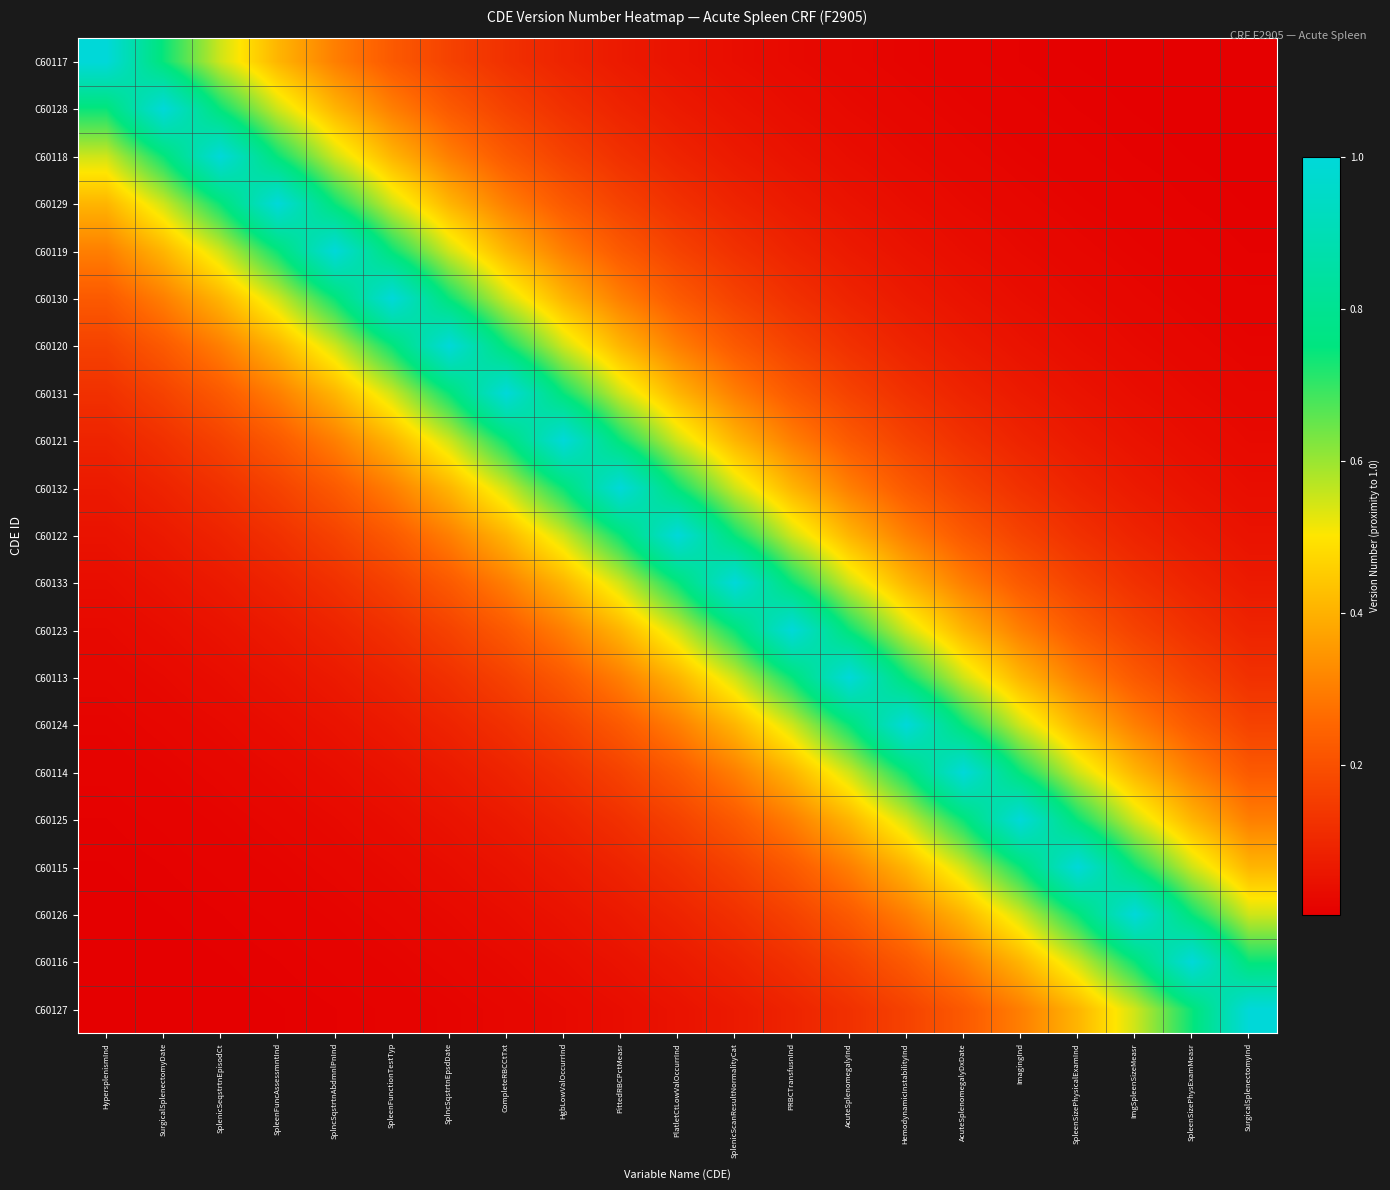

What is the total value across all series at ImgSpleenSizeMeasr?

5.1